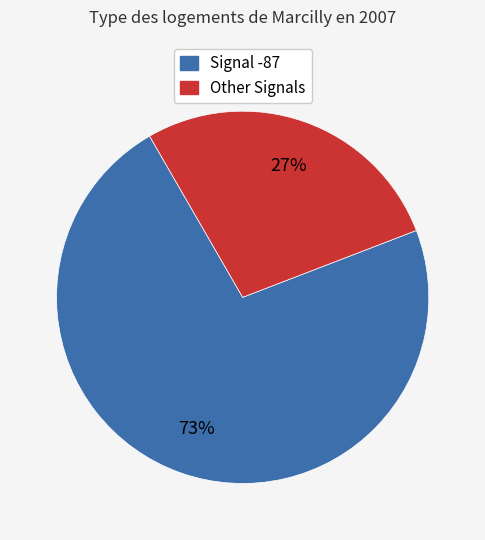

To the nearest percent, what is the average slice percentage?

50%